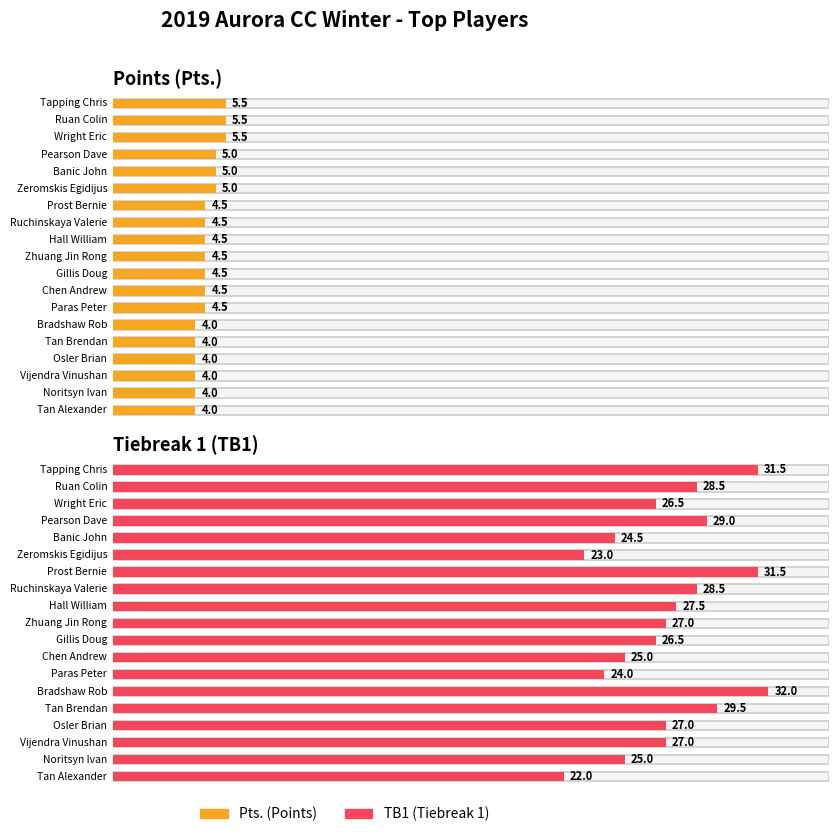

What is the total value across all series at Tan Alexander?

26.0